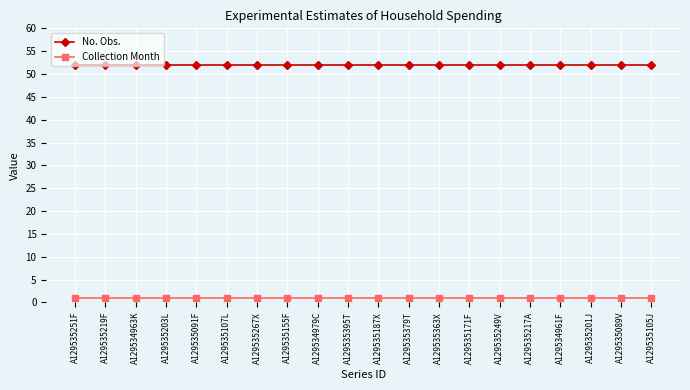

What position from the left is A129535187X?

11